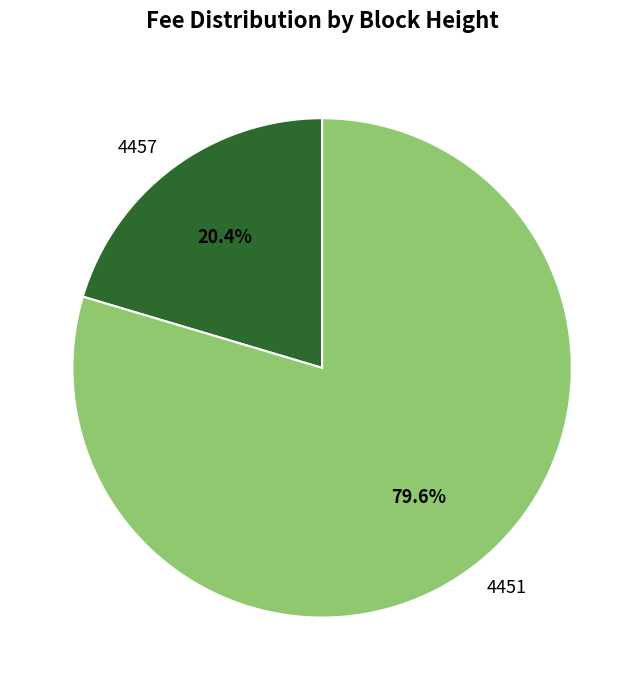

How many segments does this pie chart have?

2